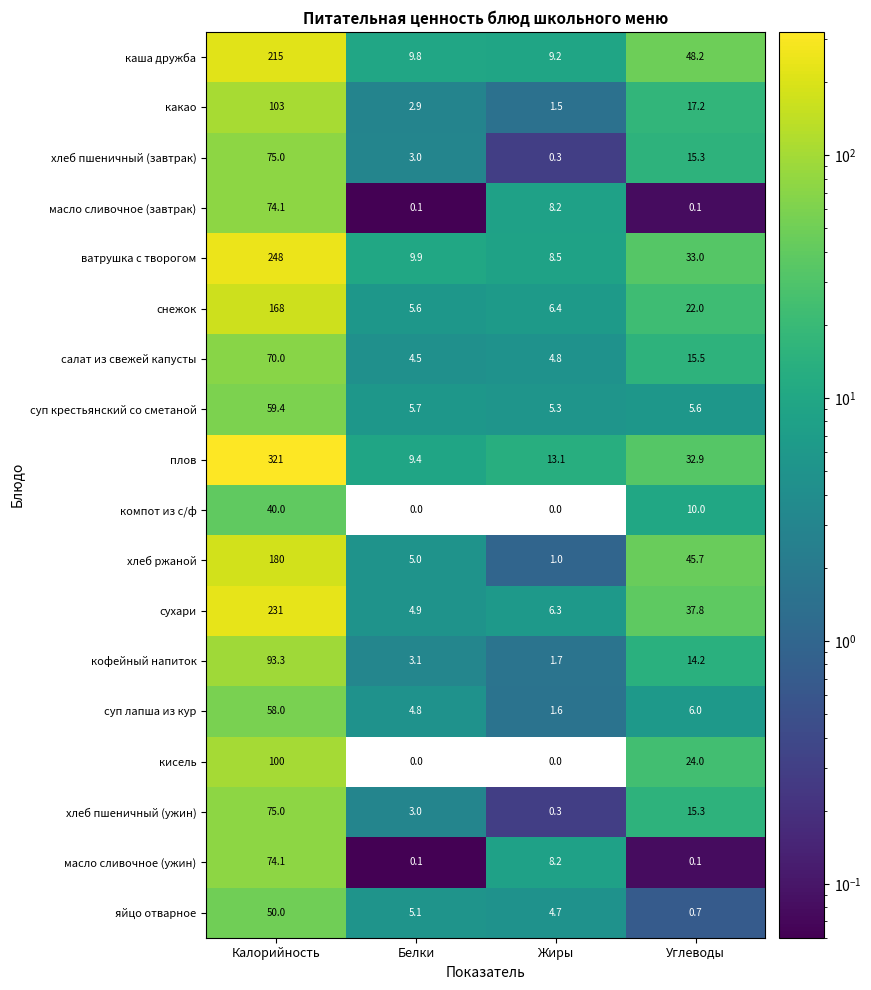

At how many categories does at least one series exceed 150?

1